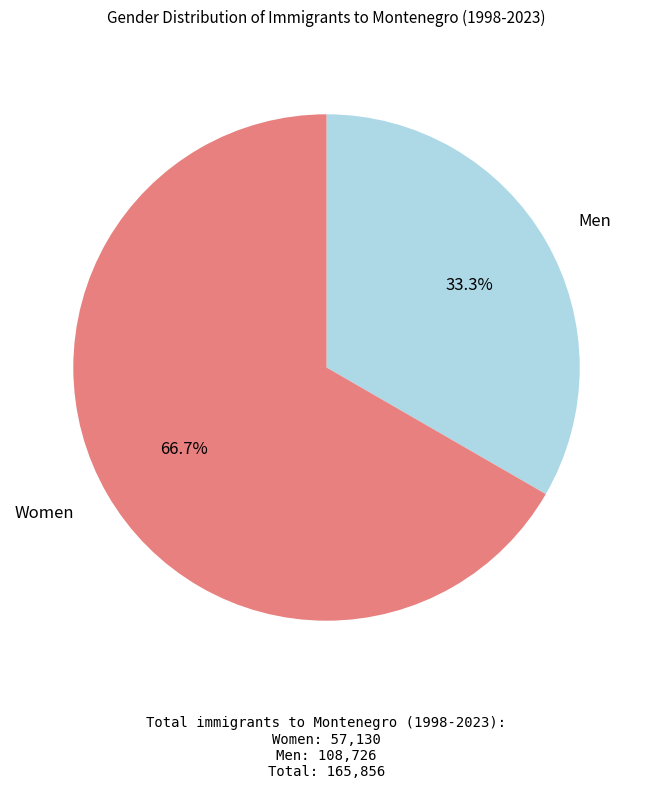

What is the ratio of the value at Women to the value at Men?

2.0